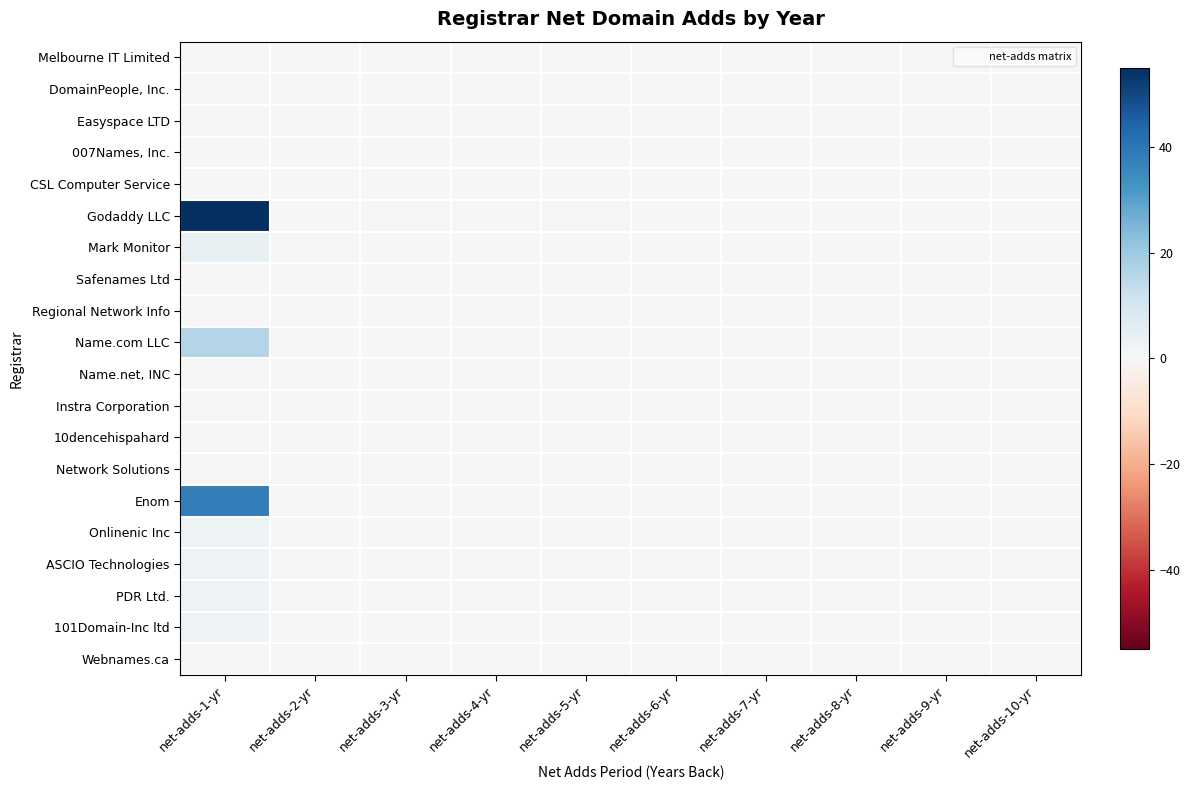

Reading left to right, list all the values displayed in this chart.

Melbourne IT Limited: net-adds-1-yr=0	net-adds-2-yr=0	net-adds-3-yr=0	net-adds-4-yr=0	net-adds-5-yr=0	net-adds-6-yr=0	net-adds-7-yr=0	net-adds-8-yr=0	net-adds-9-yr=0	net-adds-10-yr=0
DomainPeople, Inc.: net-adds-1-yr=0	net-adds-2-yr=0	net-adds-3-yr=0	net-adds-4-yr=0	net-adds-5-yr=0	net-adds-6-yr=0	net-adds-7-yr=0	net-adds-8-yr=0	net-adds-9-yr=0	net-adds-10-yr=0
Easyspace LTD: net-adds-1-yr=1	net-adds-2-yr=0	net-adds-3-yr=0	net-adds-4-yr=0	net-adds-5-yr=0	net-adds-6-yr=0	net-adds-7-yr=0	net-adds-8-yr=0	net-adds-9-yr=0	net-adds-10-yr=0
007Names, Inc.: net-adds-1-yr=0	net-adds-2-yr=0	net-adds-3-yr=0	net-adds-4-yr=0	net-adds-5-yr=0	net-adds-6-yr=0	net-adds-7-yr=0	net-adds-8-yr=0	net-adds-9-yr=0	net-adds-10-yr=0
CSL Computer Service: net-adds-1-yr=0	net-adds-2-yr=0	net-adds-3-yr=0	net-adds-4-yr=0	net-adds-5-yr=0	net-adds-6-yr=0	net-adds-7-yr=0	net-adds-8-yr=0	net-adds-9-yr=0	net-adds-10-yr=0
Godaddy LLC: net-adds-1-yr=55	net-adds-2-yr=0	net-adds-3-yr=1	net-adds-4-yr=0	net-adds-5-yr=1	net-adds-6-yr=0	net-adds-7-yr=0	net-adds-8-yr=0	net-adds-9-yr=0	net-adds-10-yr=0
Mark Monitor: net-adds-1-yr=4	net-adds-2-yr=1	net-adds-3-yr=0	net-adds-4-yr=0	net-adds-5-yr=0	net-adds-6-yr=0	net-adds-7-yr=0	net-adds-8-yr=0	net-adds-9-yr=0	net-adds-10-yr=0
Safenames Ltd: net-adds-1-yr=0	net-adds-2-yr=0	net-adds-3-yr=0	net-adds-4-yr=0	net-adds-5-yr=0	net-adds-6-yr=0	net-adds-7-yr=0	net-adds-8-yr=0	net-adds-9-yr=0	net-adds-10-yr=0
Regional Network Info: net-adds-1-yr=0	net-adds-2-yr=0	net-adds-3-yr=0	net-adds-4-yr=0	net-adds-5-yr=0	net-adds-6-yr=0	net-adds-7-yr=0	net-adds-8-yr=0	net-adds-9-yr=0	net-adds-10-yr=0
Name.com LLC: net-adds-1-yr=16	net-adds-2-yr=0	net-adds-3-yr=0	net-adds-4-yr=0	net-adds-5-yr=0	net-adds-6-yr=0	net-adds-7-yr=0	net-adds-8-yr=0	net-adds-9-yr=0	net-adds-10-yr=0
Name.net, INC: net-adds-1-yr=0	net-adds-2-yr=0	net-adds-3-yr=0	net-adds-4-yr=0	net-adds-5-yr=0	net-adds-6-yr=0	net-adds-7-yr=0	net-adds-8-yr=0	net-adds-9-yr=0	net-adds-10-yr=0
Instra Corporation: net-adds-1-yr=1	net-adds-2-yr=0	net-adds-3-yr=0	net-adds-4-yr=0	net-adds-5-yr=0	net-adds-6-yr=0	net-adds-7-yr=0	net-adds-8-yr=0	net-adds-9-yr=0	net-adds-10-yr=0
10dencehispahard: net-adds-1-yr=1	net-adds-2-yr=0	net-adds-3-yr=0	net-adds-4-yr=0	net-adds-5-yr=0	net-adds-6-yr=0	net-adds-7-yr=0	net-adds-8-yr=0	net-adds-9-yr=0	net-adds-10-yr=0
Network Solutions: net-adds-1-yr=1	net-adds-2-yr=0	net-adds-3-yr=1	net-adds-4-yr=0	net-adds-5-yr=0	net-adds-6-yr=0	net-adds-7-yr=0	net-adds-8-yr=0	net-adds-9-yr=0	net-adds-10-yr=0
Enom: net-adds-1-yr=38	net-adds-2-yr=0	net-adds-3-yr=0	net-adds-4-yr=0	net-adds-5-yr=0	net-adds-6-yr=0	net-adds-7-yr=0	net-adds-8-yr=0	net-adds-9-yr=0	net-adds-10-yr=0
Onlinenic Inc: net-adds-1-yr=3	net-adds-2-yr=0	net-adds-3-yr=0	net-adds-4-yr=0	net-adds-5-yr=0	net-adds-6-yr=0	net-adds-7-yr=0	net-adds-8-yr=0	net-adds-9-yr=0	net-adds-10-yr=0
ASCIO Technologies: net-adds-1-yr=3	net-adds-2-yr=0	net-adds-3-yr=0	net-adds-4-yr=0	net-adds-5-yr=0	net-adds-6-yr=0	net-adds-7-yr=0	net-adds-8-yr=0	net-adds-9-yr=0	net-adds-10-yr=0
PDR Ltd.: net-adds-1-yr=3	net-adds-2-yr=0	net-adds-3-yr=0	net-adds-4-yr=0	net-adds-5-yr=0	net-adds-6-yr=0	net-adds-7-yr=0	net-adds-8-yr=0	net-adds-9-yr=0	net-adds-10-yr=0
101Domain-Inc ltd: net-adds-1-yr=3	net-adds-2-yr=0	net-adds-3-yr=0	net-adds-4-yr=0	net-adds-5-yr=0	net-adds-6-yr=0	net-adds-7-yr=0	net-adds-8-yr=0	net-adds-9-yr=0	net-adds-10-yr=0
Webnames.ca: net-adds-1-yr=0	net-adds-2-yr=0	net-adds-3-yr=0	net-adds-4-yr=0	net-adds-5-yr=0	net-adds-6-yr=0	net-adds-7-yr=0	net-adds-8-yr=0	net-adds-9-yr=0	net-adds-10-yr=0